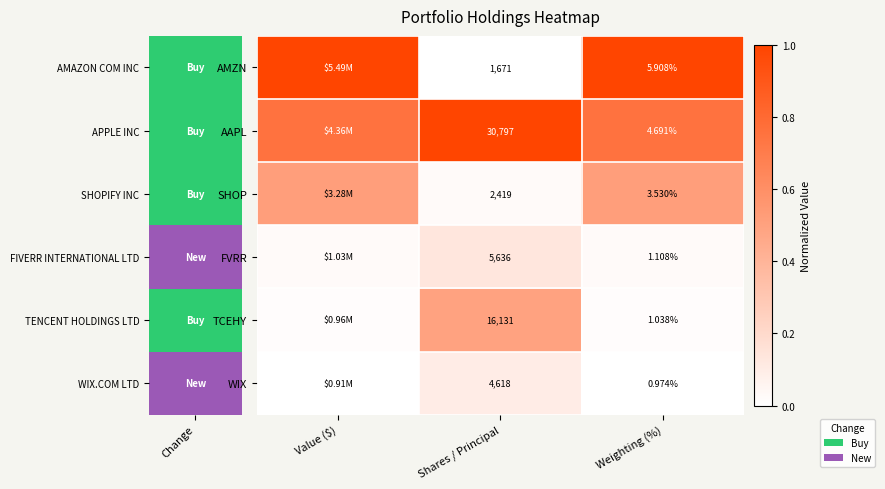

At Weighting (%), list the series in order from smallest to largest.

WIX, TCEHY, FVRR, SHOP, AAPL, AMZN